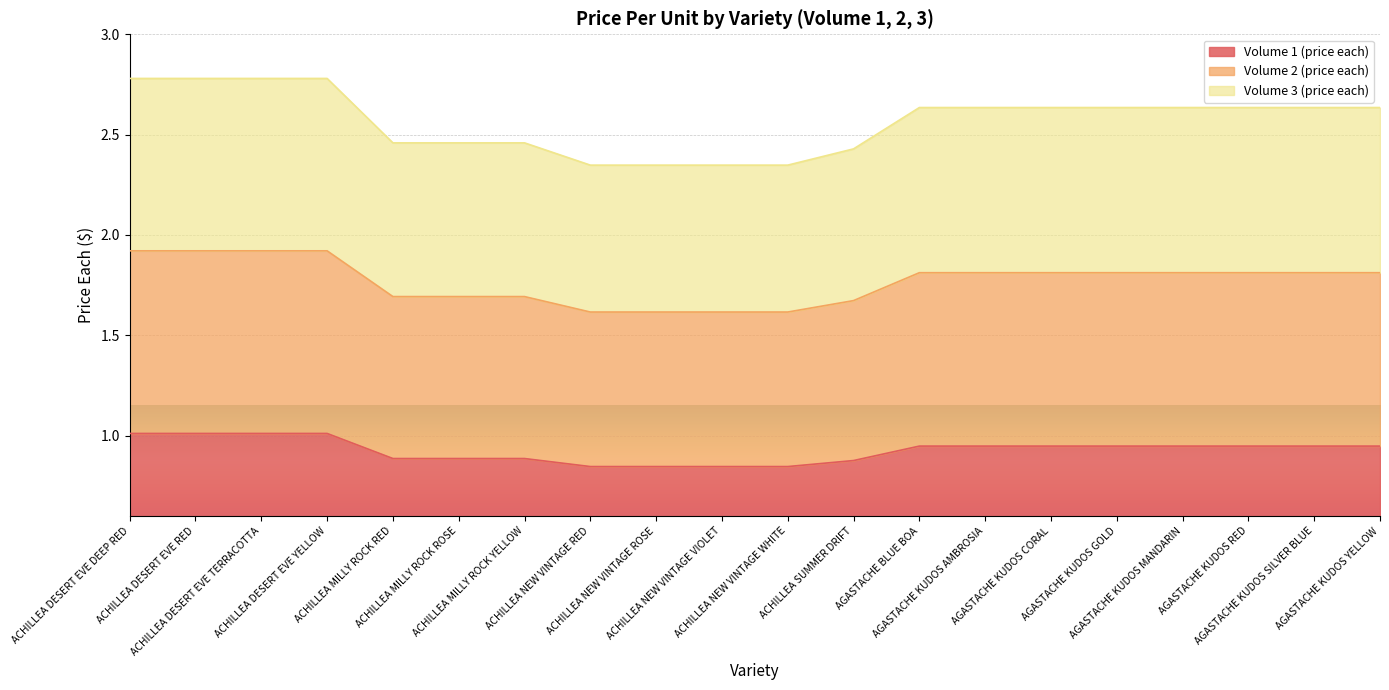

True or false: Volume 2 (price each) and Volume 1 (price each) intersect in this chart.

False